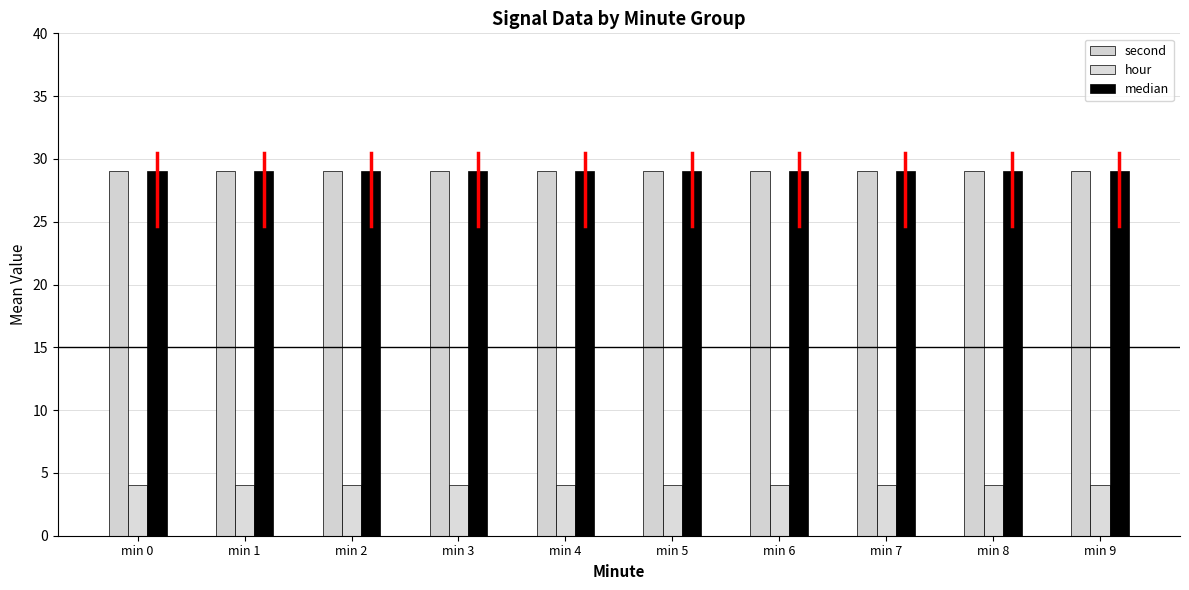

Where is second nearest to the value 29?

min 0